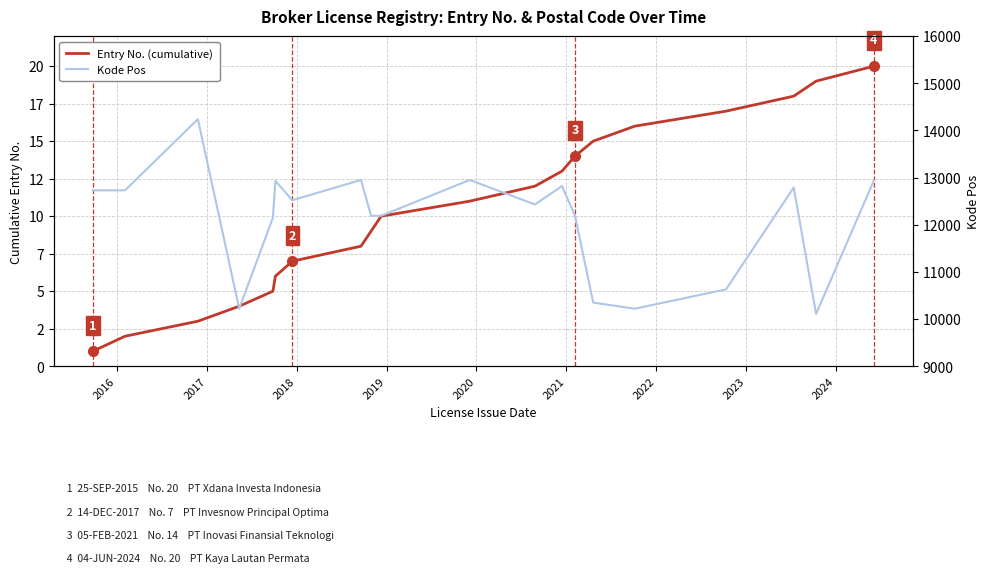

List the series in order of their peak value, lowest first.

Entry No. (cumulative), Kode Pos